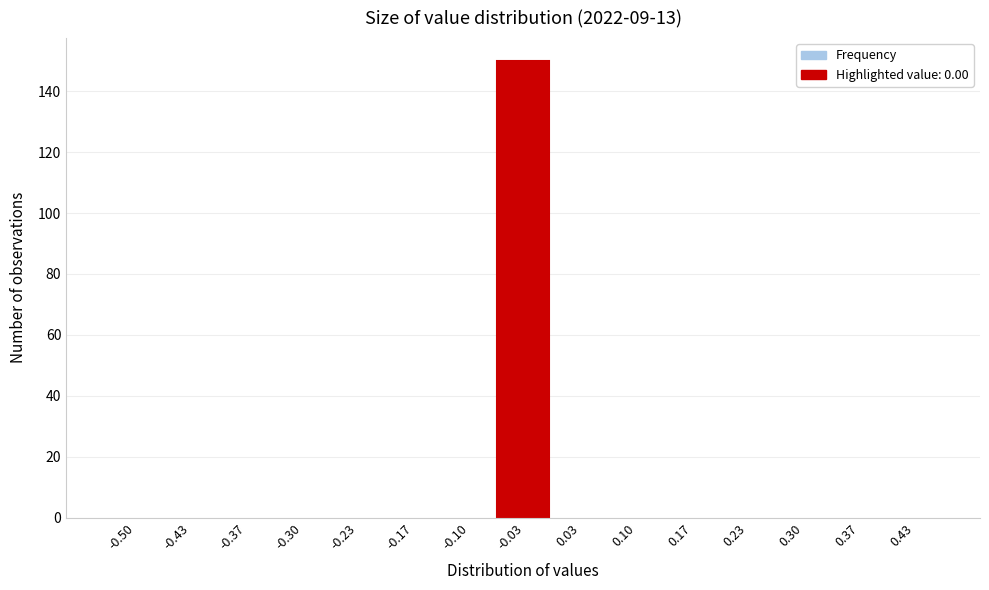

What is the sum of all values?

150